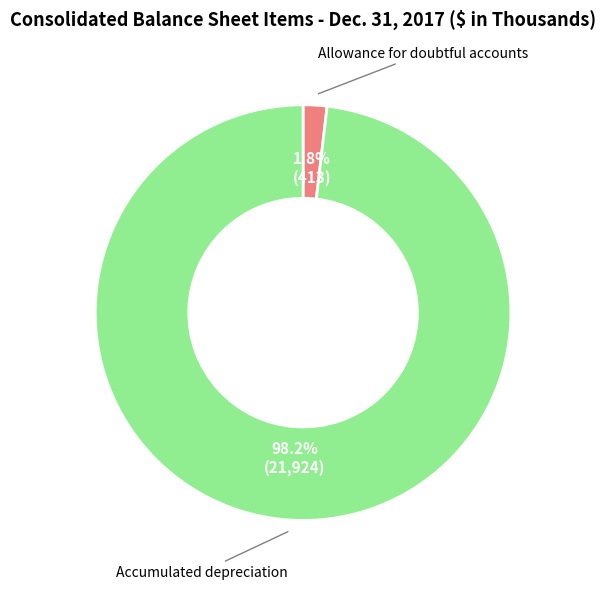

Which category has the biggest portion of the pie?

Accumulated depreciation